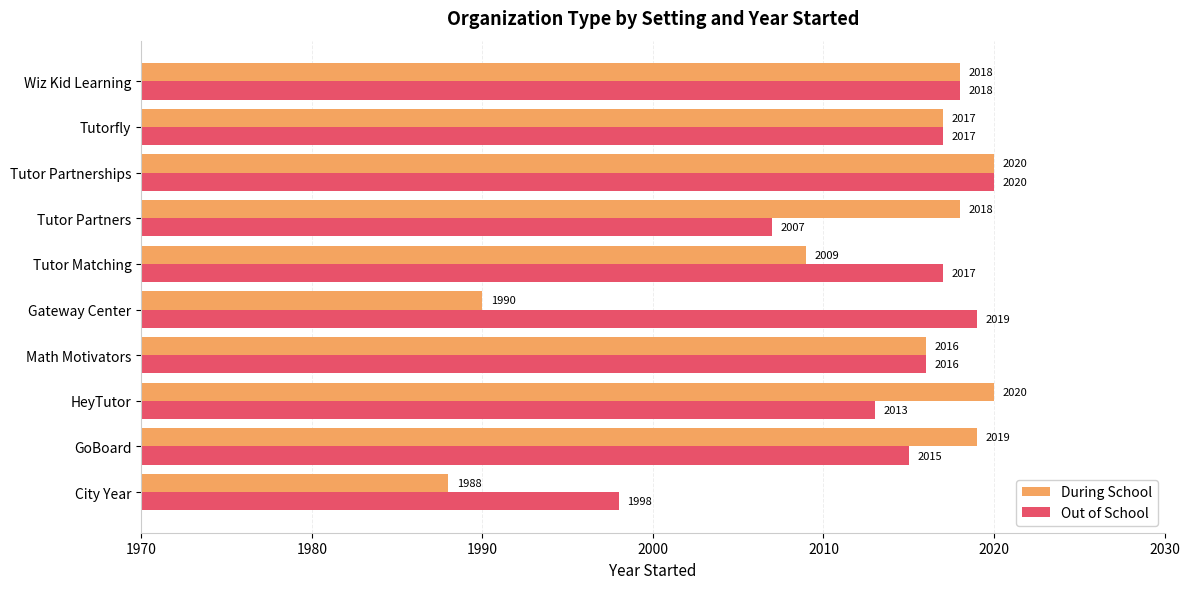

What is the average value of the During School series?

2012